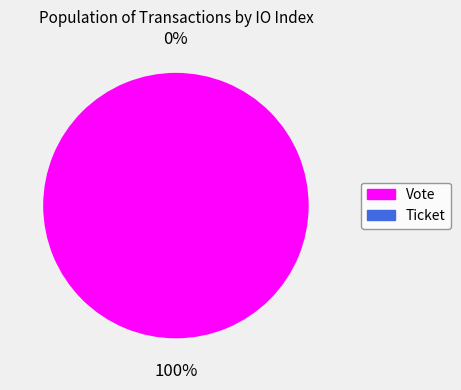

The Ticket slice represents 1% of the pie. True or false?

False